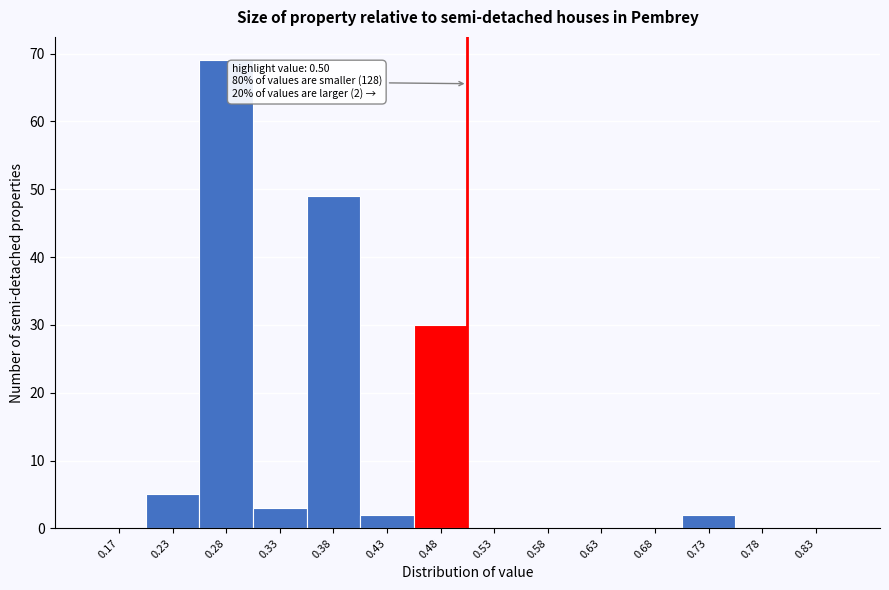

Over which range of the x-axis is the bar tallest?

0.25 to 0.30